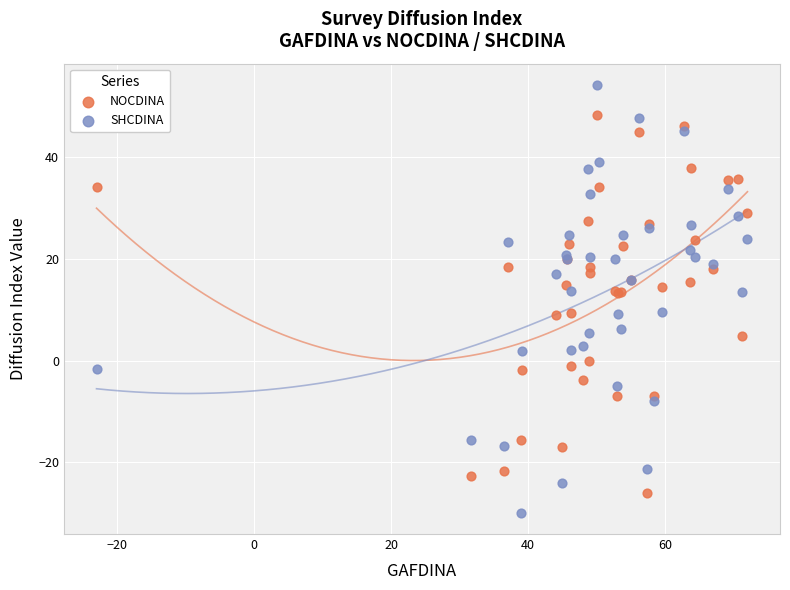

What are all the series names shown in the legend?

NOCDINA, SHCDINA